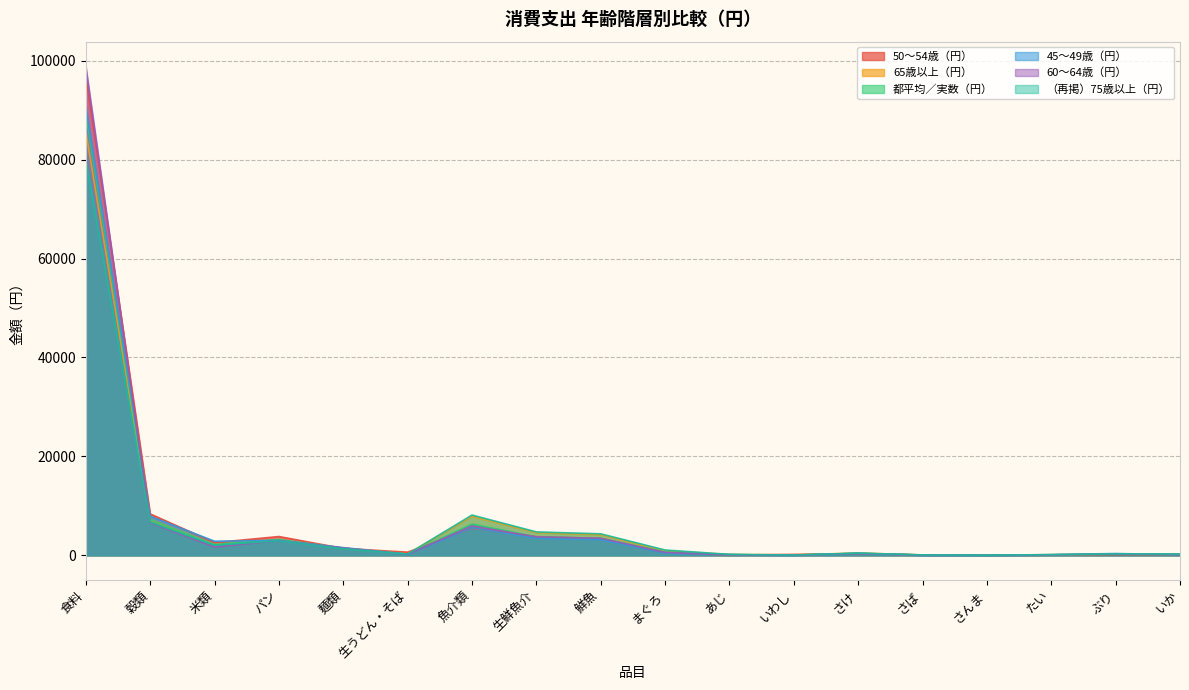

True or false: （再掲）75歳以上（円） has more than 1 interior local peaks.

True